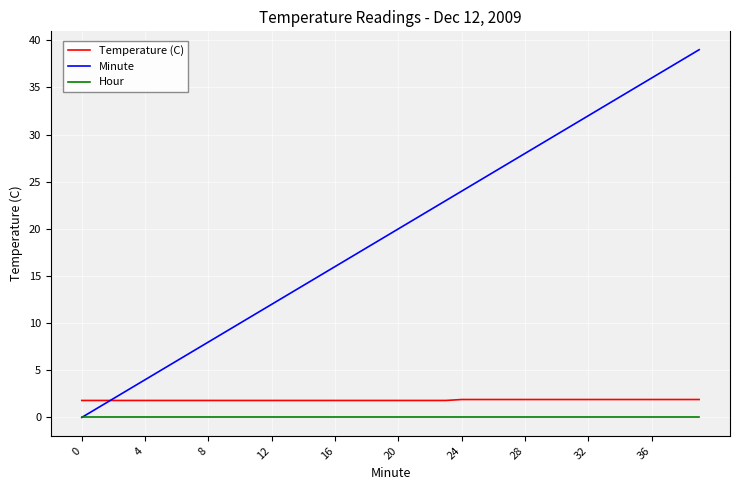

Does the chart display data point markers on the line(s)?

No